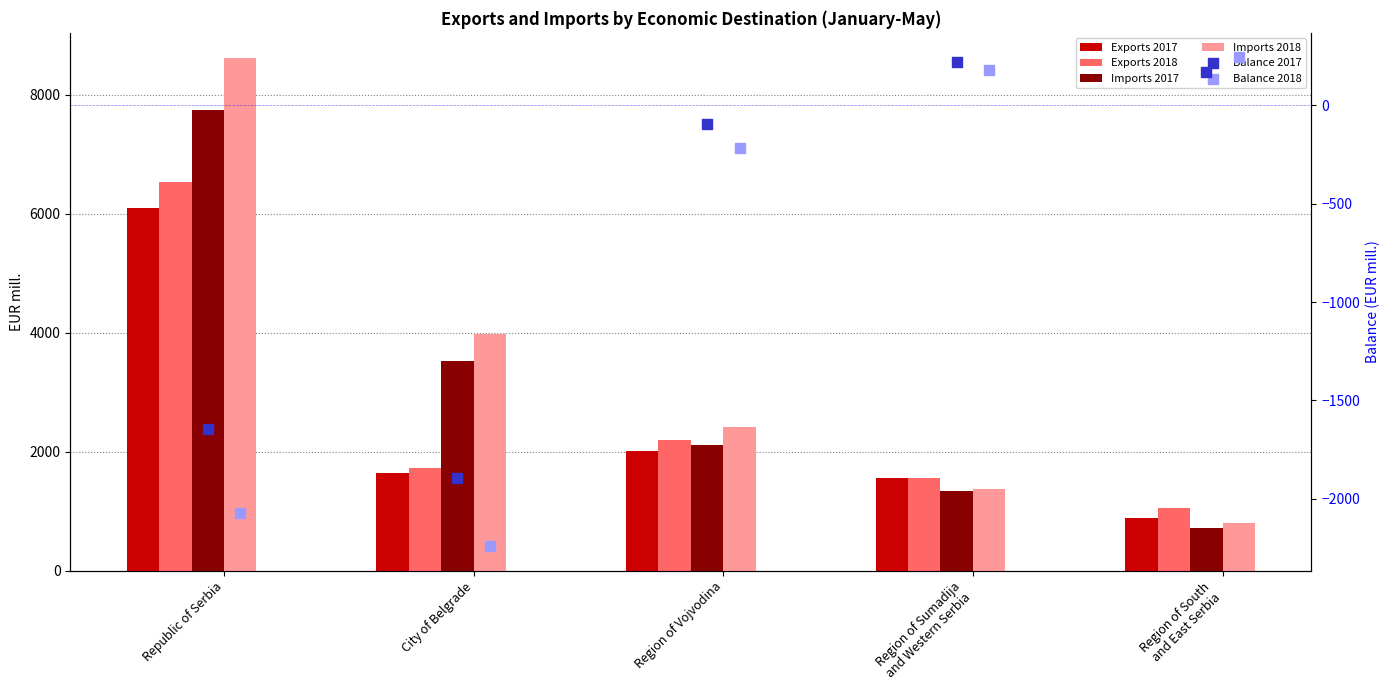

Which series has the largest Y range (max minus min)?

Imports 2018